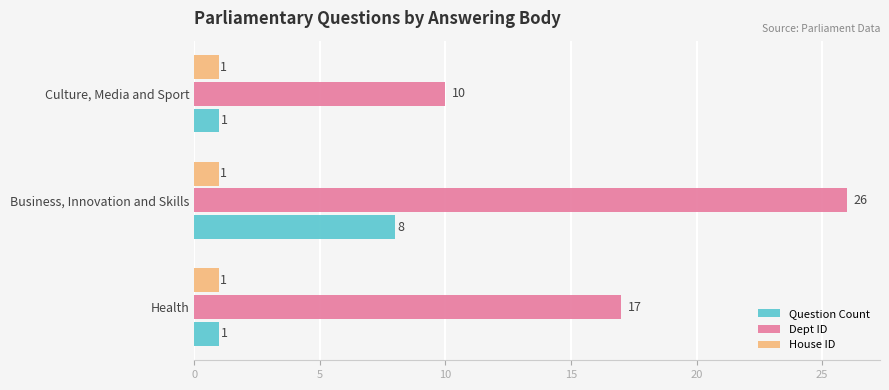

Rank the series by their maximum value, from lowest to highest.

House ID, Question Count, Dept ID